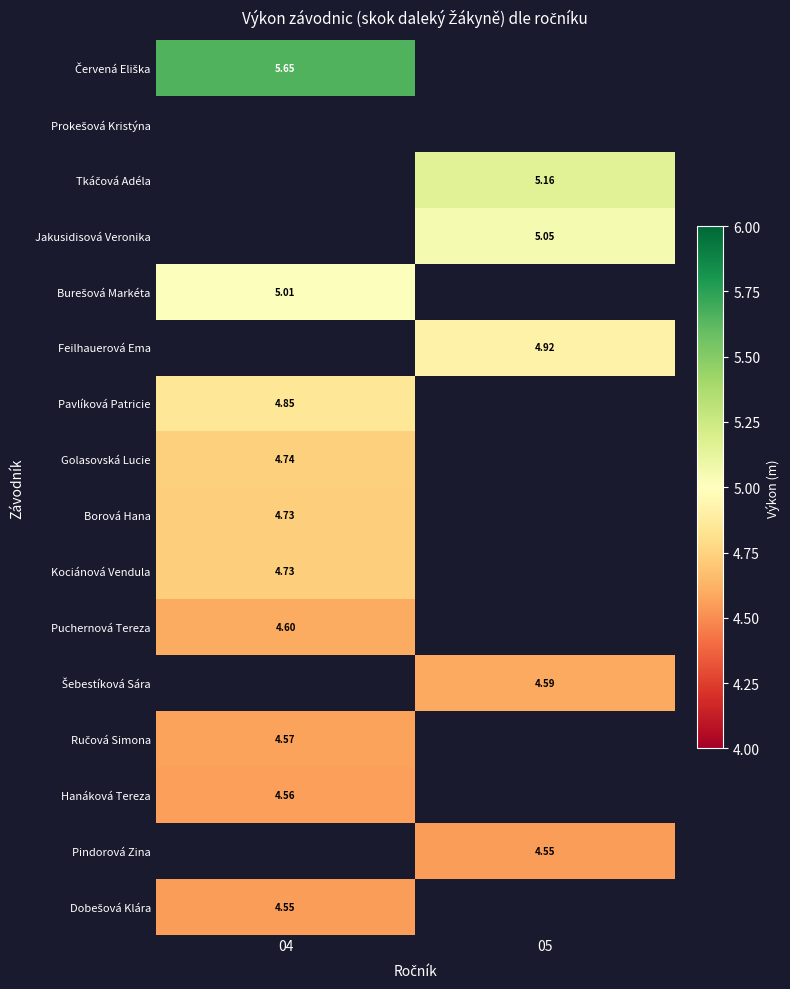

List the labels in order of Golasovská Lucie value, smallest first.

04, 05